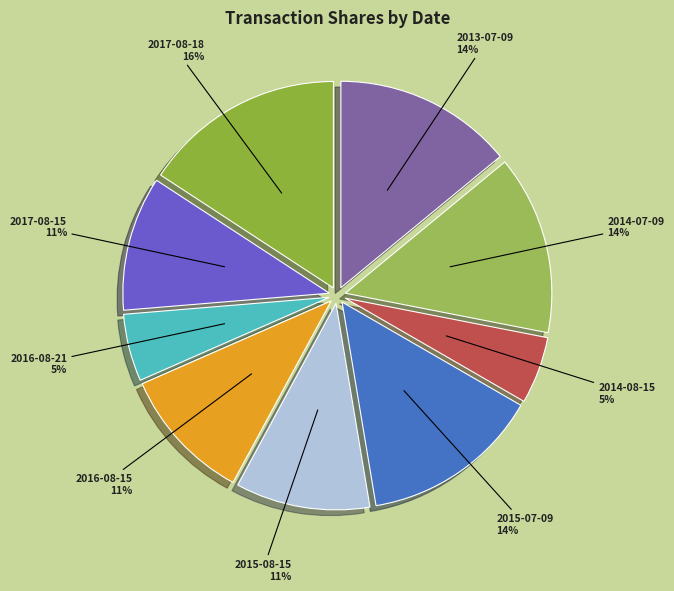

How many segments does this pie chart have?

9